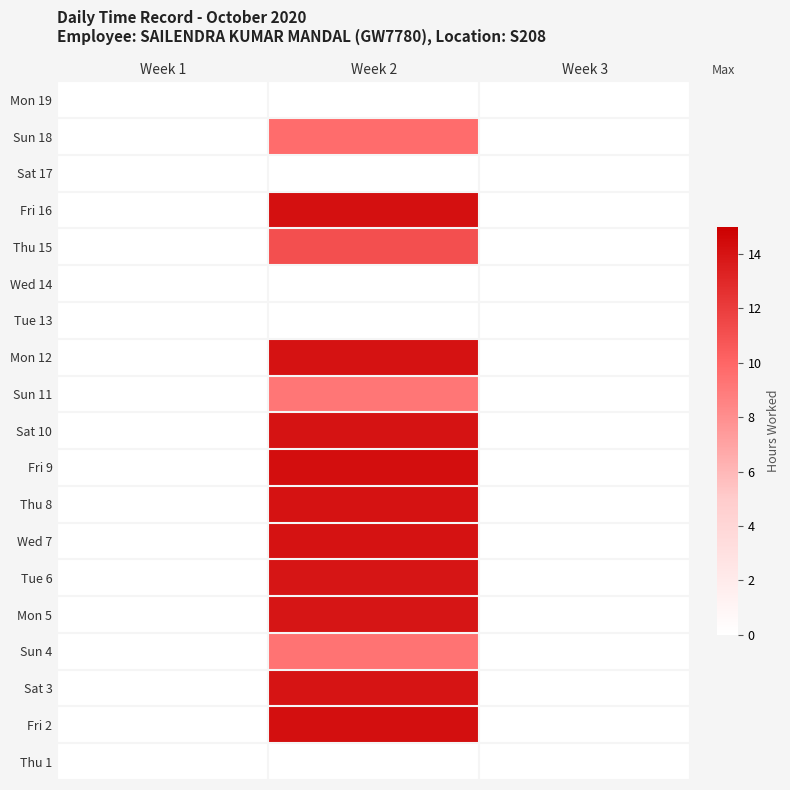

Reading left to right, extract all data points from this chart.

Thu 1: Week 1=0.0	Week 2=0.0	Week 3=0.0
Fri 2: Week 1=0.0	Week 2=14.2	Week 3=0.0
Sat 3: Week 1=0.0	Week 2=14.0	Week 3=0.0
Sun 4: Week 1=0.0	Week 2=9.4	Week 3=0.0
Mon 5: Week 1=0.0	Week 2=13.9	Week 3=0.0
Tue 6: Week 1=0.0	Week 2=13.9	Week 3=0.0
Wed 7: Week 1=0.0	Week 2=14.1	Week 3=0.0
Thu 8: Week 1=0.0	Week 2=14.1	Week 3=0.0
Fri 9: Week 1=0.0	Week 2=14.2	Week 3=0.0
Sat 10: Week 1=0.0	Week 2=14.1	Week 3=0.0
Sun 11: Week 1=0.0	Week 2=9.2	Week 3=0.0
Mon 12: Week 1=0.0	Week 2=14.1	Week 3=0.0
Tue 13: Week 1=0.0	Week 2=0.0	Week 3=0.0
Wed 14: Week 1=0.0	Week 2=0.0	Week 3=0.0
Thu 15: Week 1=0.0	Week 2=11.1	Week 3=0.0
Fri 16: Week 1=0.0	Week 2=14.2	Week 3=0.0
Sat 17: Week 1=0.0	Week 2=0.0	Week 3=0.0
Sun 18: Week 1=0.0	Week 2=9.7	Week 3=0.0
Mon 19: Week 1=0.0	Week 2=0.0	Week 3=0.0